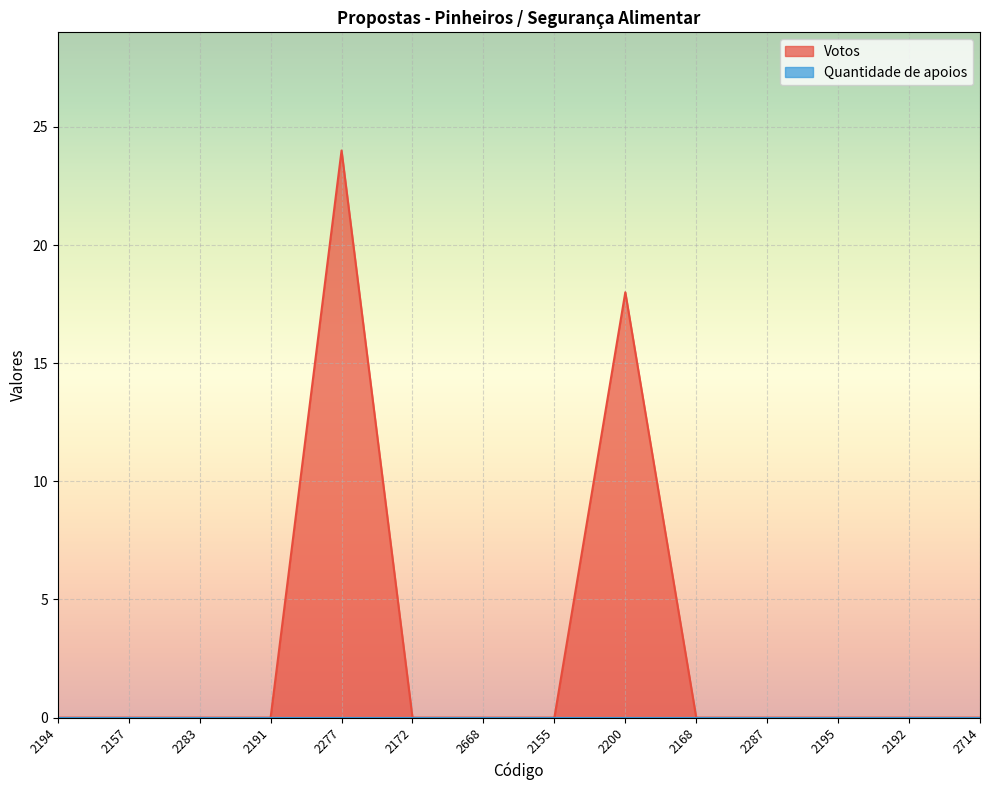

Reading left to right, extract all data points from this chart.

0	0	0	0	24	0	0	0	18	0	0	0	0	0